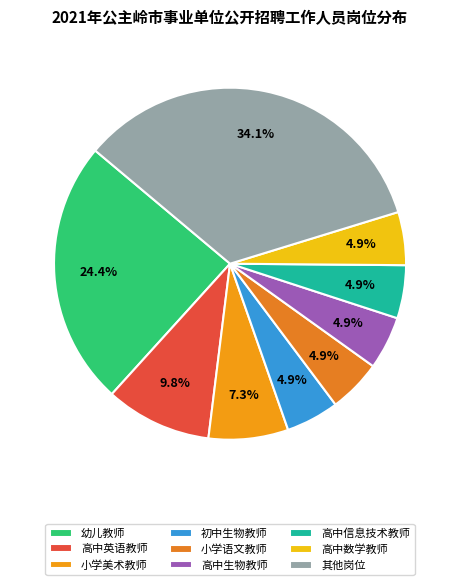

Which slice is the largest?

其他岗位